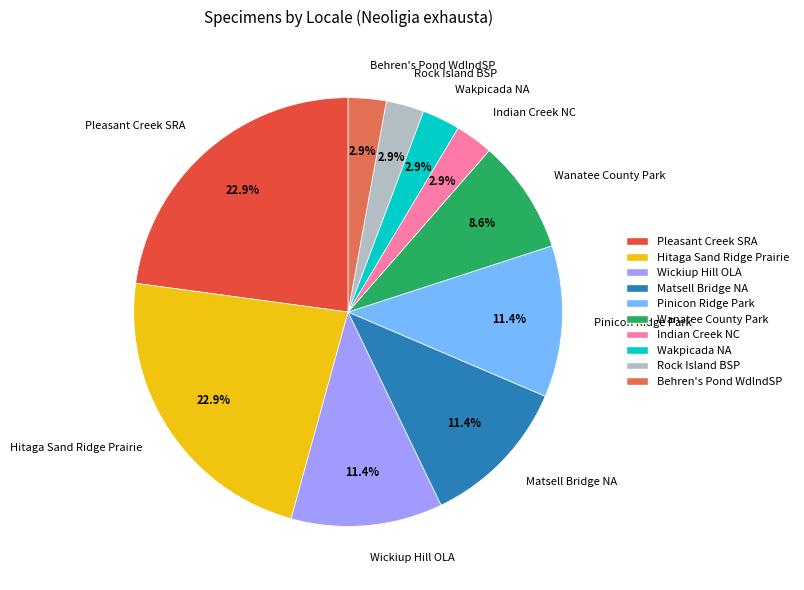

What is the ratio of the value at Pleasant Creek SRA to the value at Matsell Bridge NA?

2.0